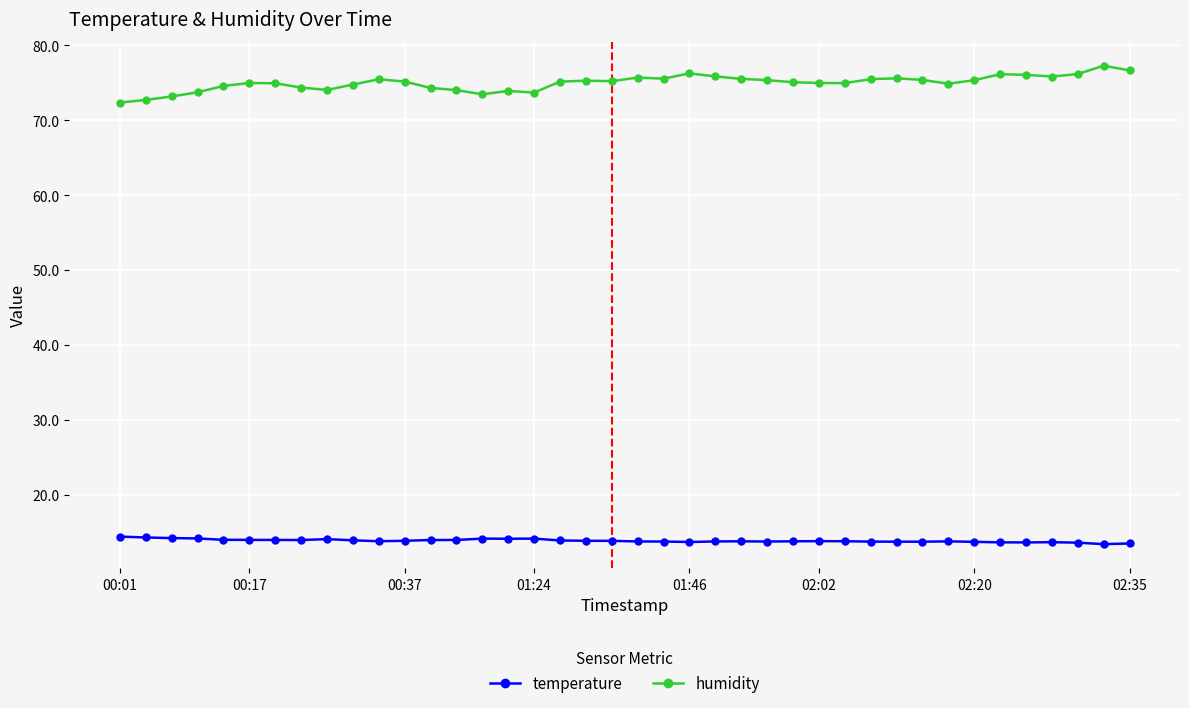

What is the sum of all temperature values?

555.2